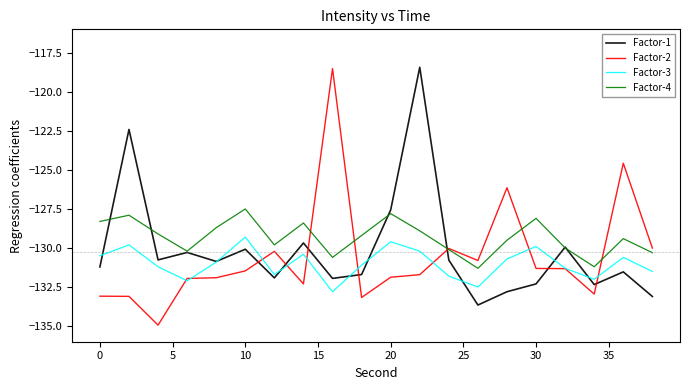

What is the smallest value displayed?

-134.9